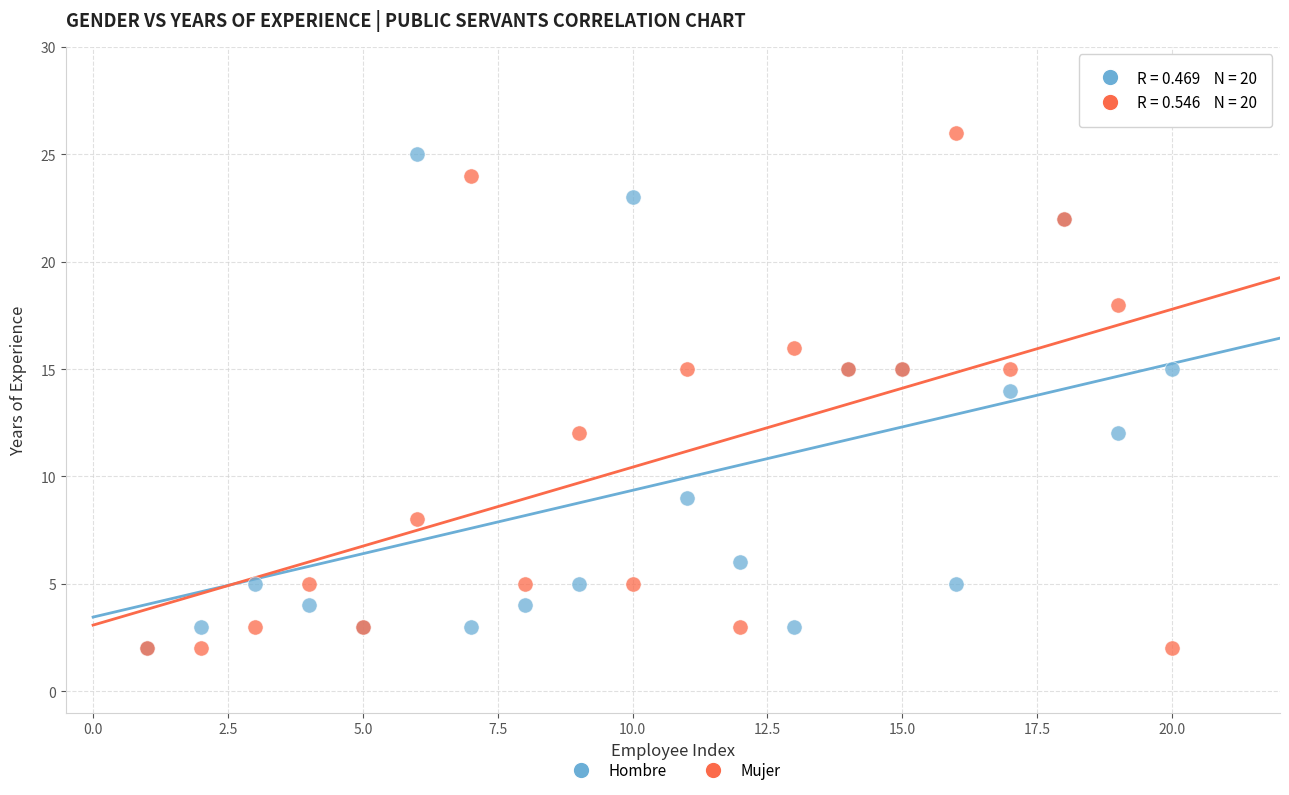

Which series has the largest Y range (max minus min)?

Mujer